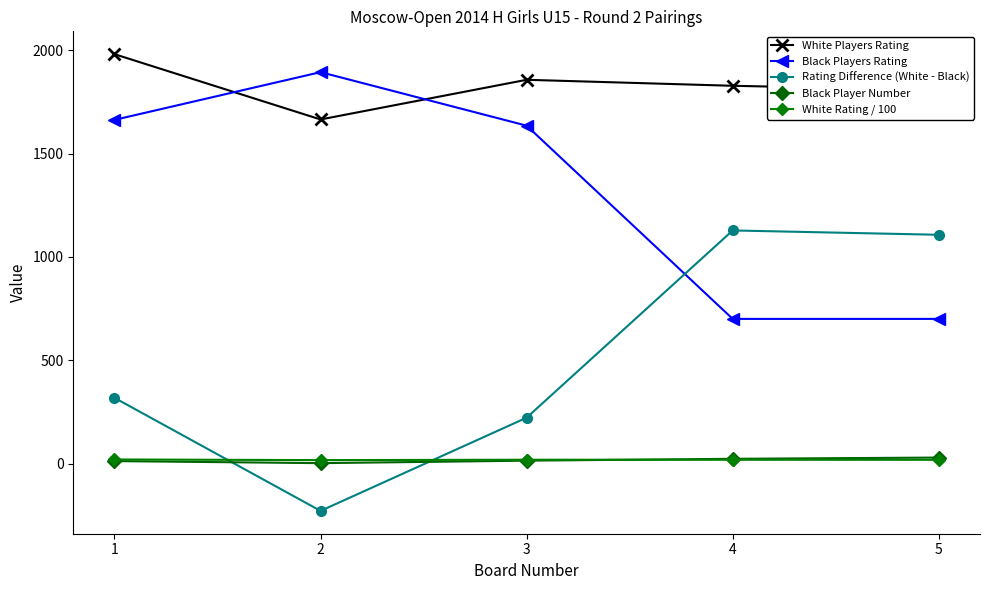

Reading right to left, transcribe all the data shown in this chart.

White Players Rating: 5=1807.0	4=1828.0	3=1857.0	2=1665.0	1=1981.0
Black Players Rating: 5=700.0	4=700.0	3=1635.0	2=1894.0	1=1663.0
Rating Difference (White - Black): 5=1107.0	4=1128.0	3=222.0	2=-229.0	1=318.0
Black Player Number: 5=29.0	4=23.0	3=14.0	2=2.0	1=12.0
White Rating / 100: 5=18.1	4=18.3	3=18.6	2=16.6	1=19.8